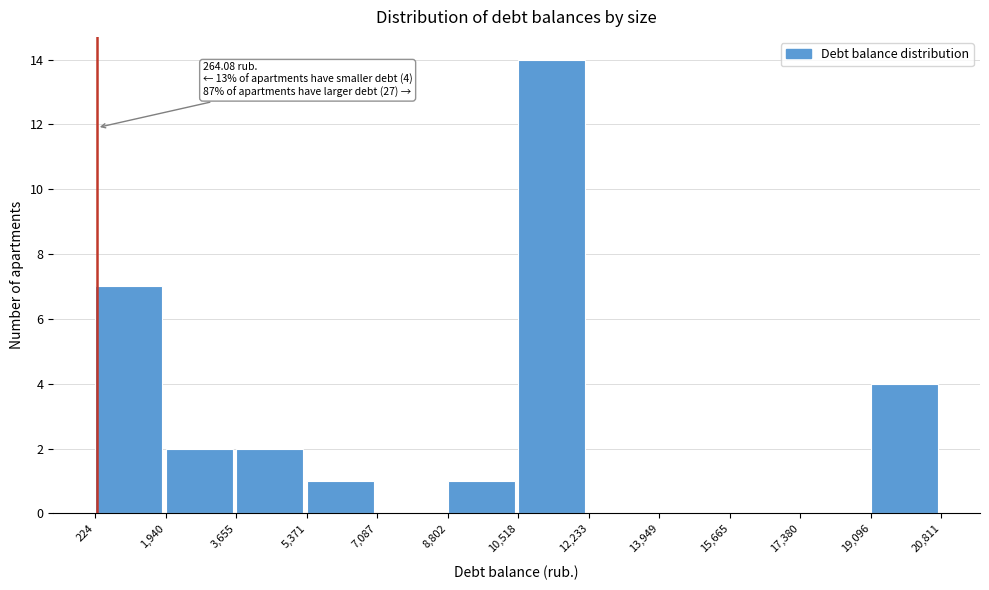

Which range on the x-axis has the tallest bar?

10,518 to 12,233